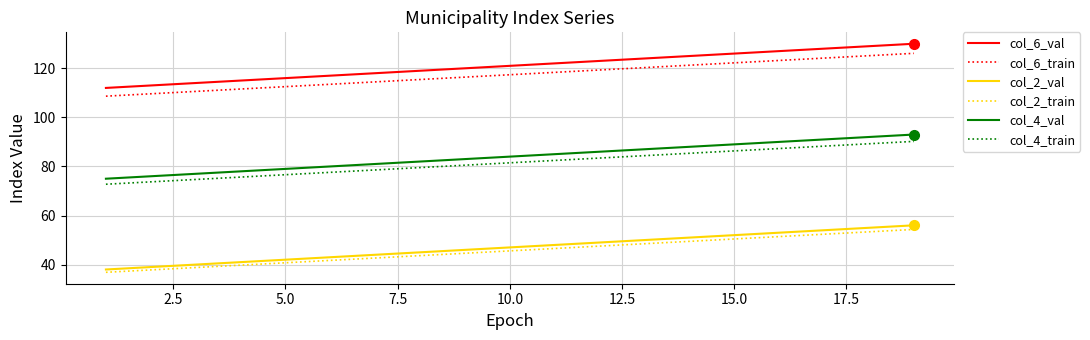

True or false: col_4_train and col_4_val cross at least once.

False